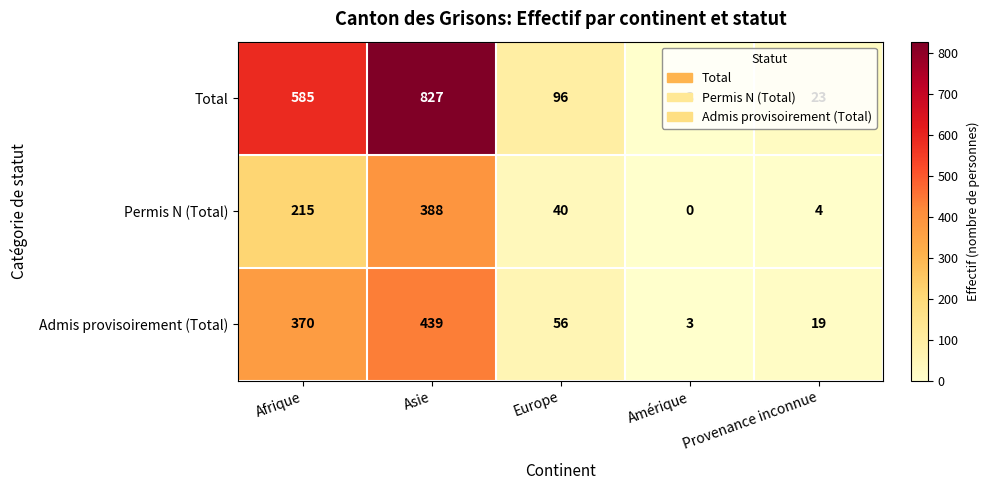

At how many categories does at least one series exceed 614?

1